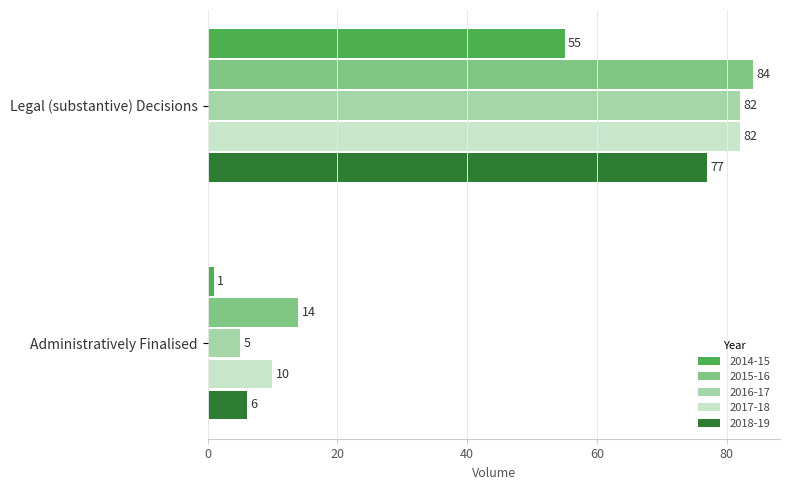

List the labels in order of 2018-19 value, smallest first.

Administratively Finalised, Legal (substantive) Decisions